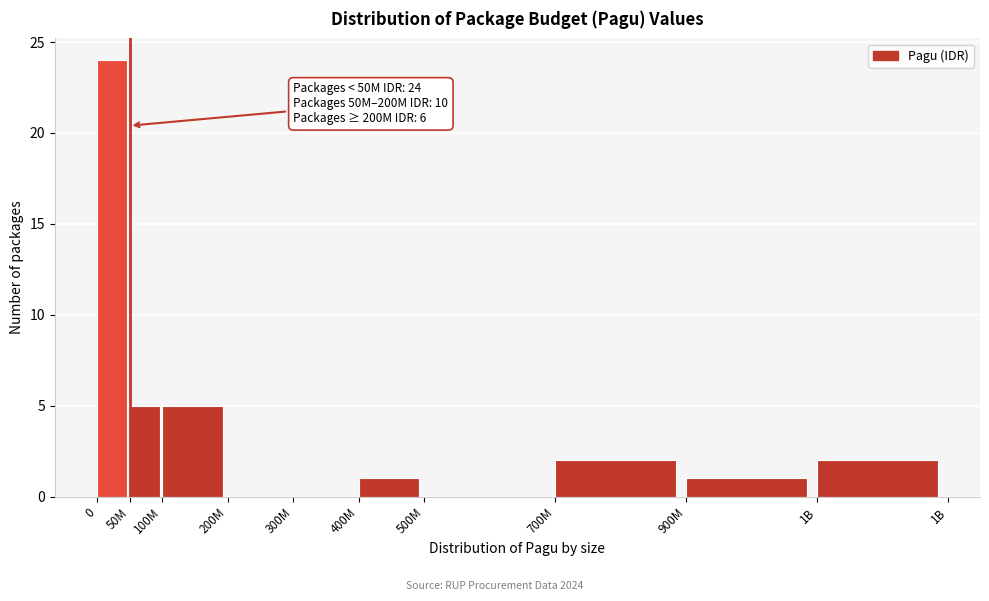

Reading right to left, transcribe all the data shown in this chart.

1B=2	900M=1	700M=2	500M=0	400M=1	300M=0	200M=0	100M=5	50M=5	0=24